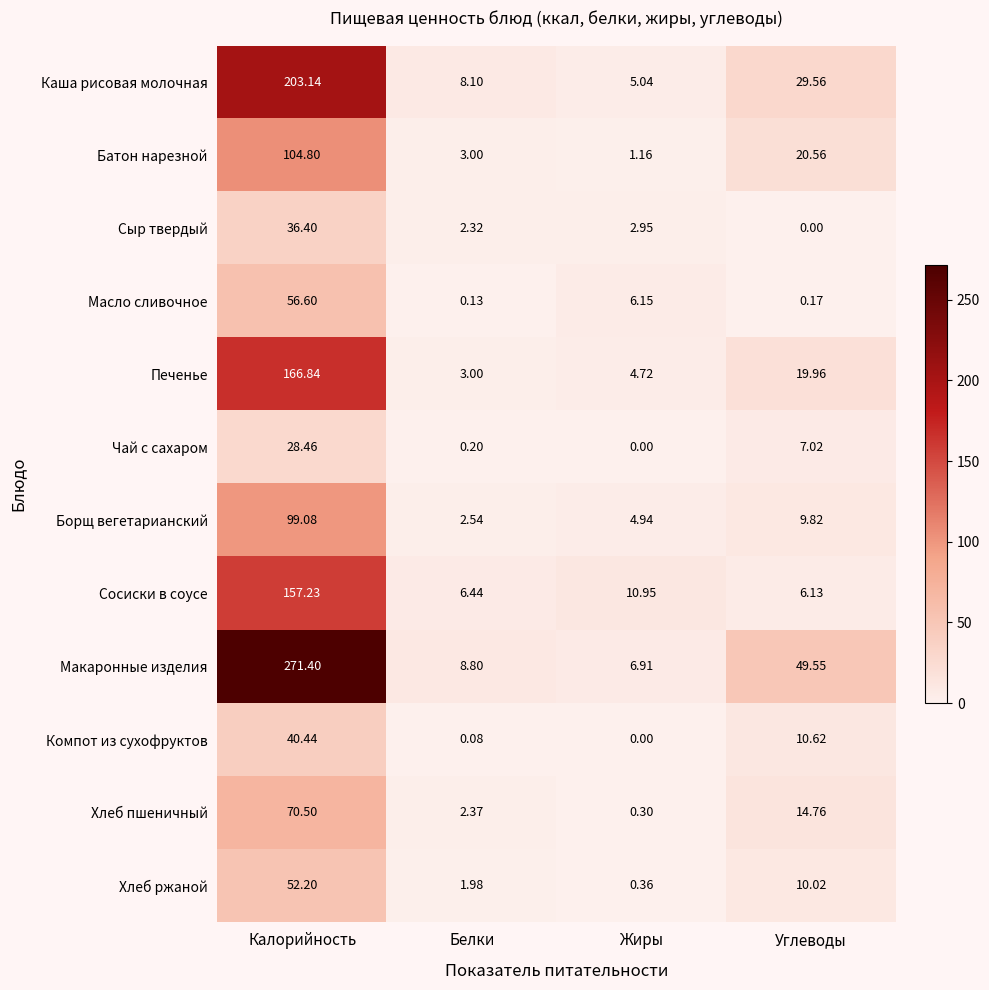

At which label does Макаронные изделия first exceed 49?

Калорийность